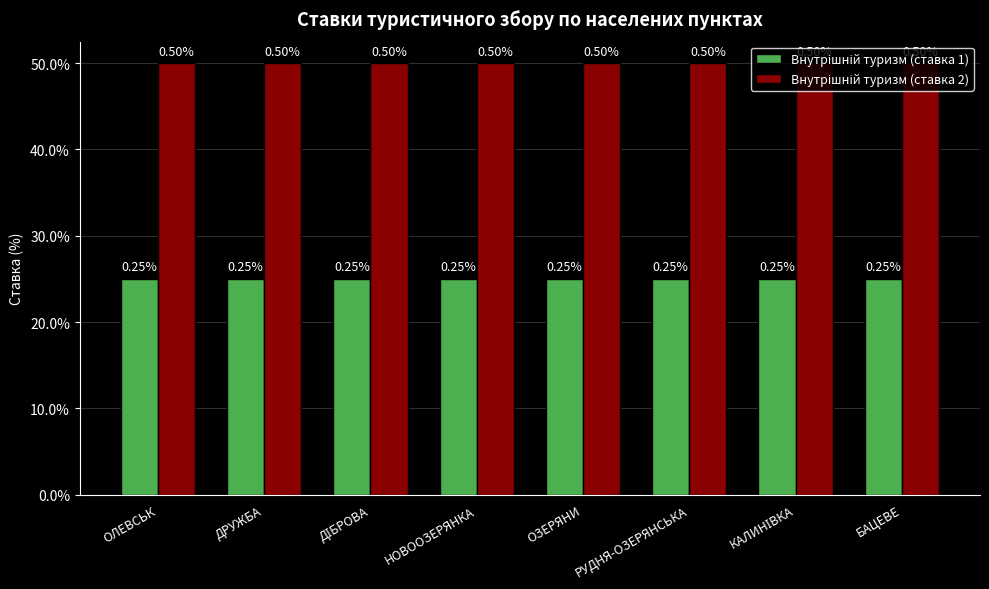

Rank the series at НОВООЗЕРЯНКА from lowest to highest value.

Внутрішній туризм (ставка 1), Внутрішній туризм (ставка 2)